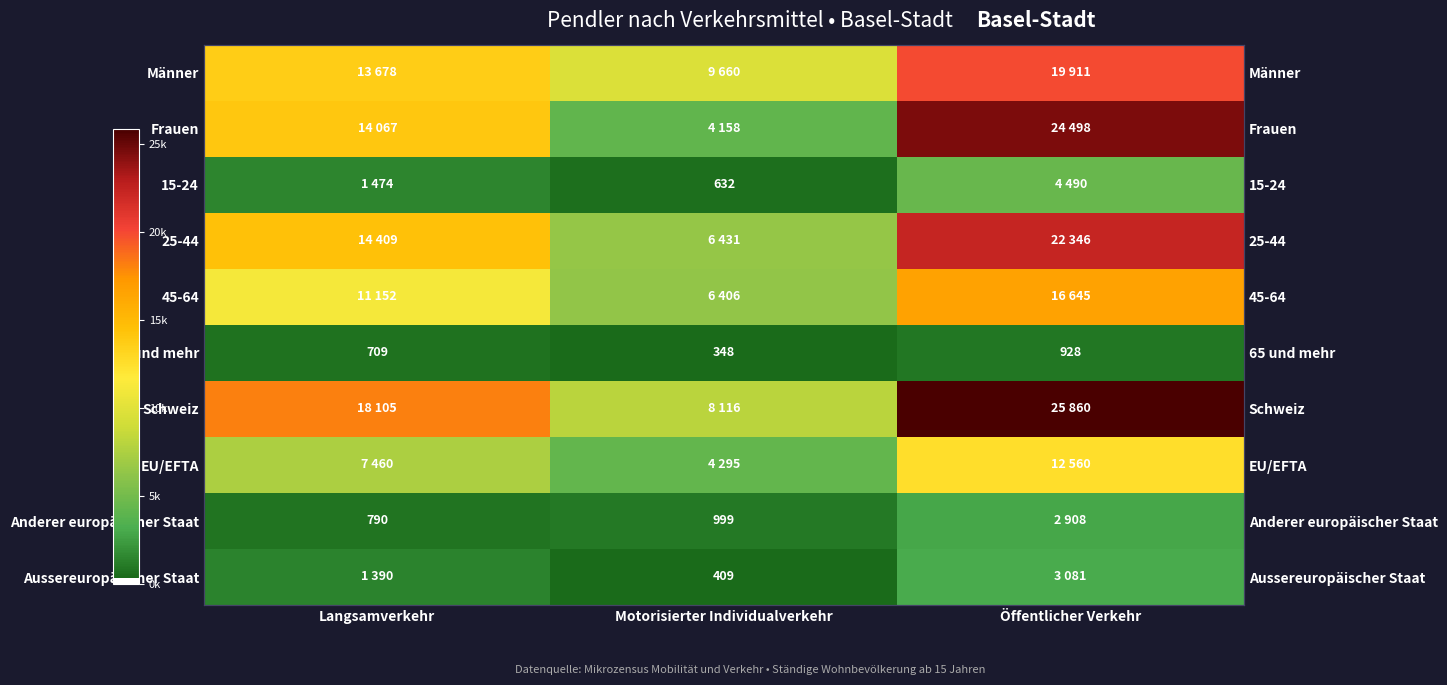

What is the greatest value displayed?

25859.5